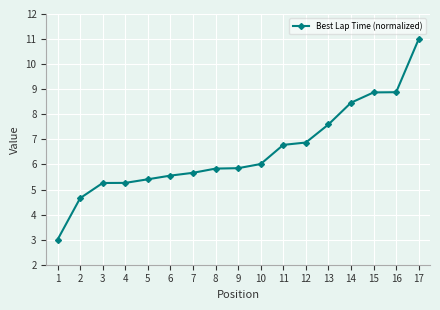

The value at 6 is 5.6. True or false?

True